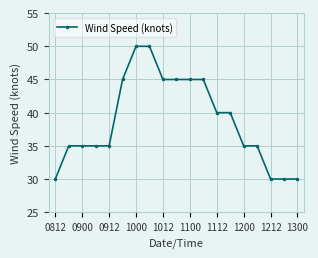

What is the sum of all values?

735